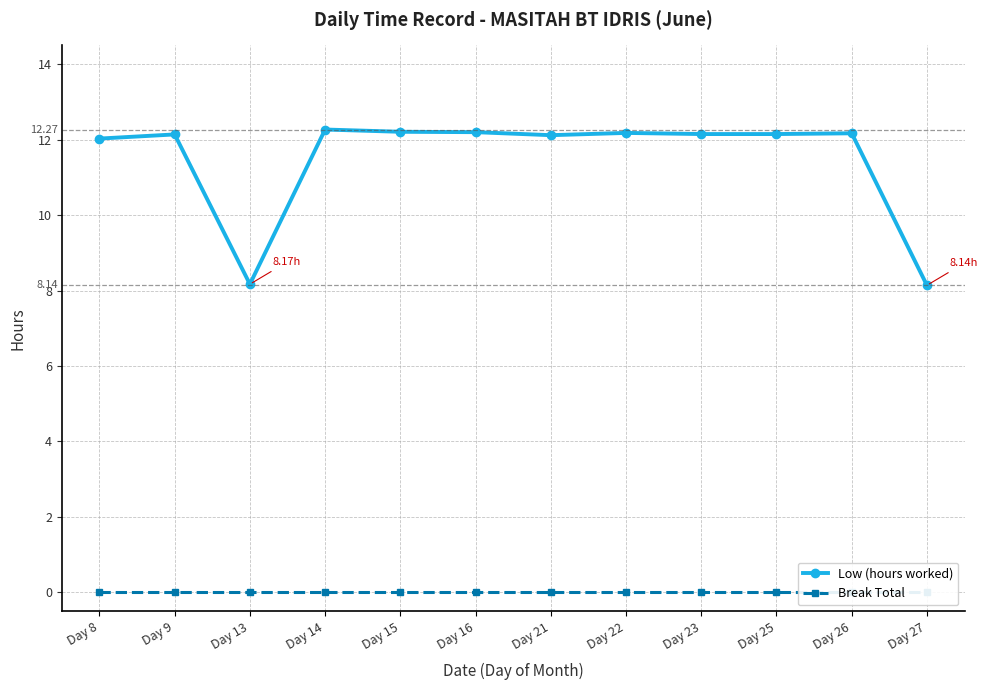

At which category does Low (hours worked) reach its first local peak?

Day 9